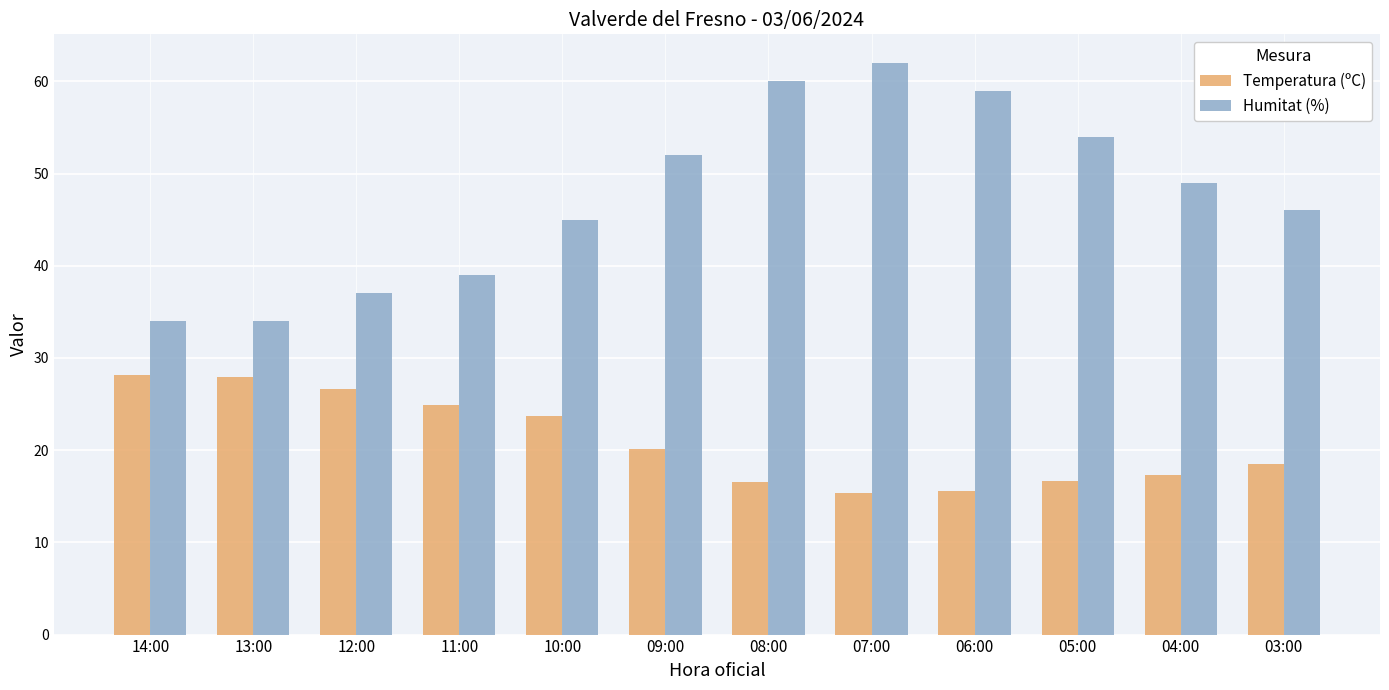

At which category does the chart reach its peak across all series?

07:00